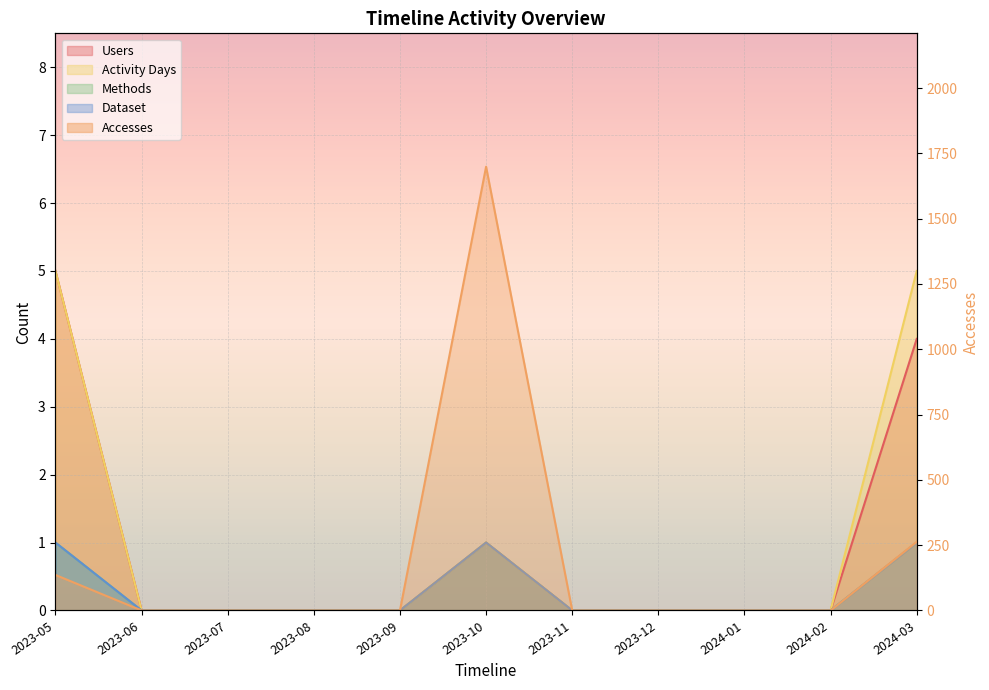

Between 2023-09 and 2024-01, which series saw the biggest shift?

Users